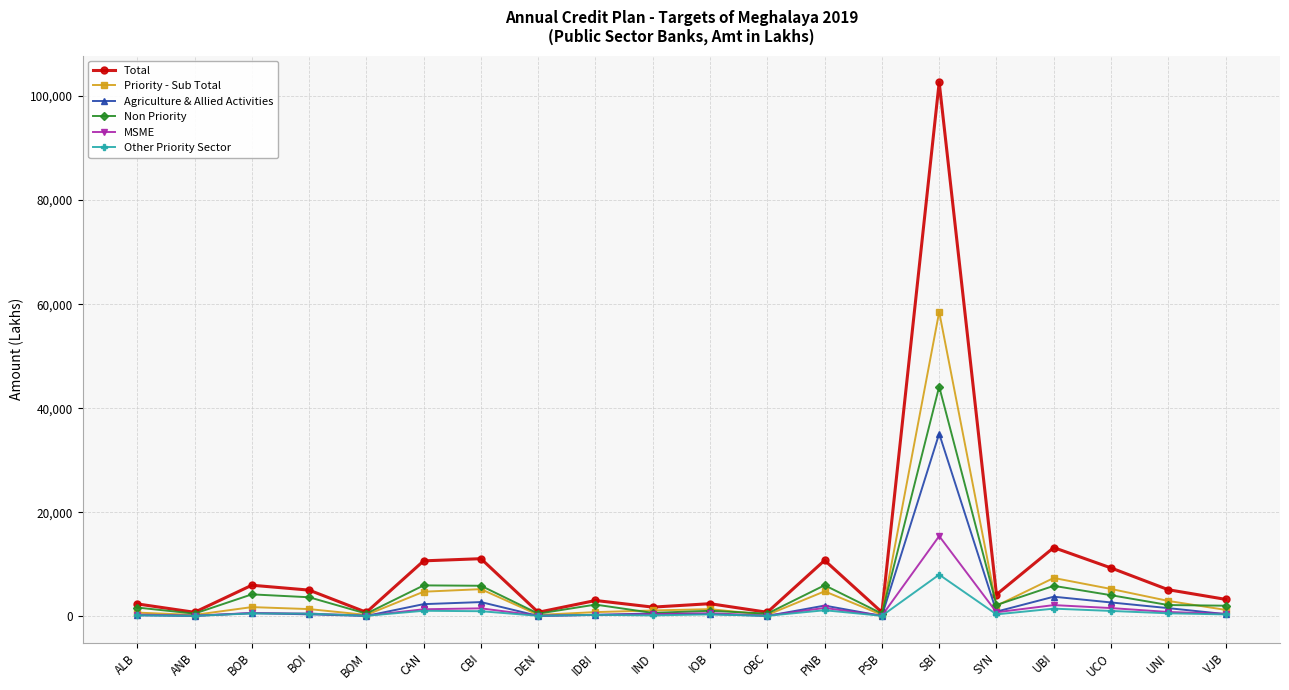

How many distinct data groups are displayed?

6